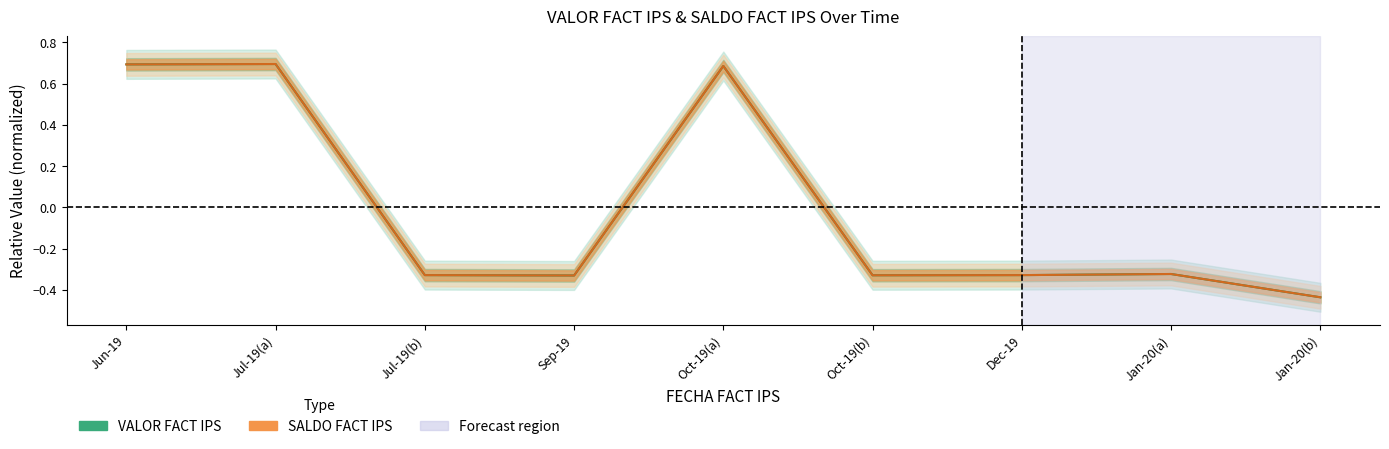

What is the sum of the SALDO FACT IPS values at Sep-19 and Jan-20(a)?

-0.7